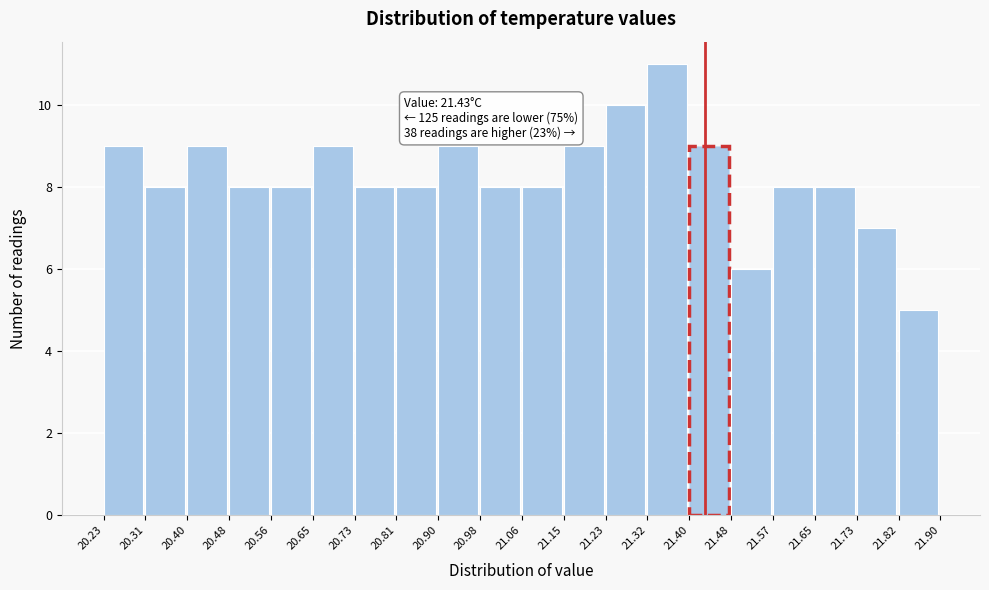

Over which range of the x-axis is the bar tallest?

21.32 to 21.40